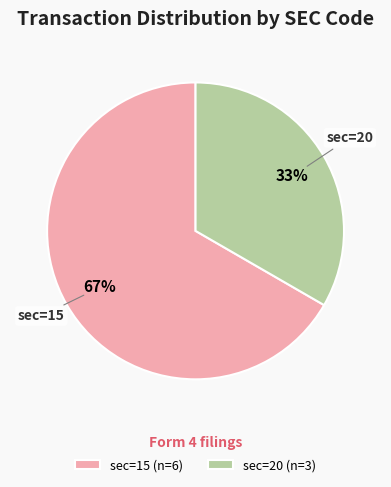

What is the largest slice in the pie chart?

sec=15 (n=6)